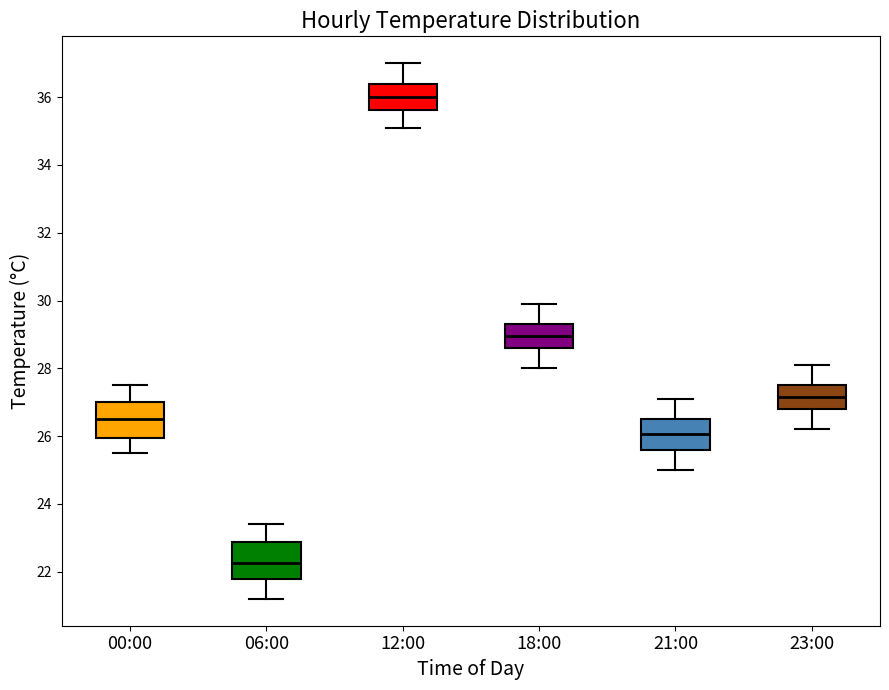

Reading left to right, read every box against the y-axis: the position of its median line, the range the box covers, and the ends of its whiskers. The values are not printed on the chart, so give them approximately, as read against the axis.

00:00: median 26.6, box 26.0 to 27.0, whiskers 25.6 to 27.6
06:00: median 22.2, box 21.8 to 22.8, whiskers 21.2 to 23.4
12:00: median 36.0, box 35.6 to 36.4, whiskers 35.2 to 37.0
18:00: median 29.0, box 28.6 to 29.4, whiskers 28.0 to 30.0
21:00: median 26.0, box 25.6 to 26.6, whiskers 25.0 to 27.2
23:00: median 27.2, box 26.8 to 27.6, whiskers 26.2 to 28.2